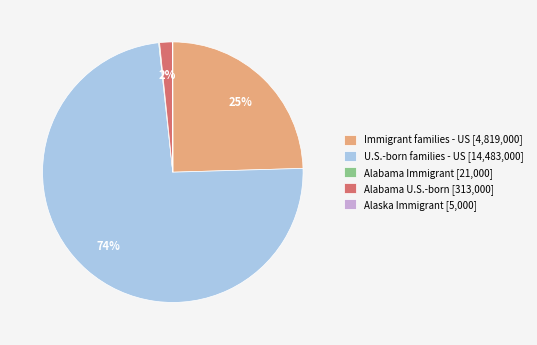

Combined, do U.S.-born families - US [14,483,000] and Alabama U.S.-born [313,000] account for over 50%?

Yes